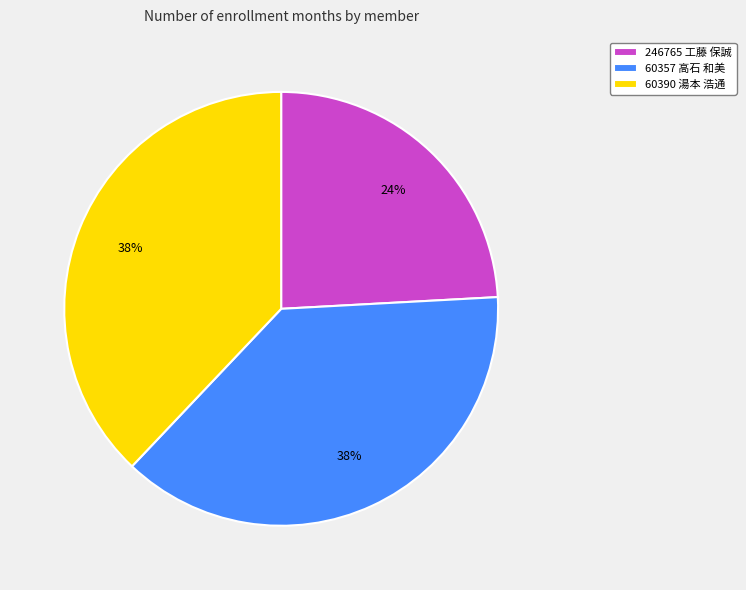

Is the sum of 60357 高石 和美 and 60390 湯本 浩通 greater than half?

Yes